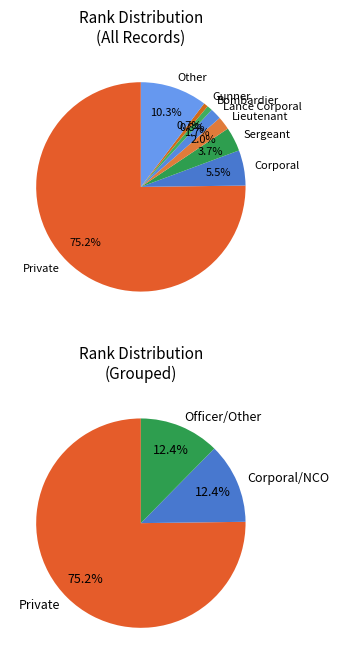

Approximately how many times larger is the value at Lieutenant compared to Other?

0.2